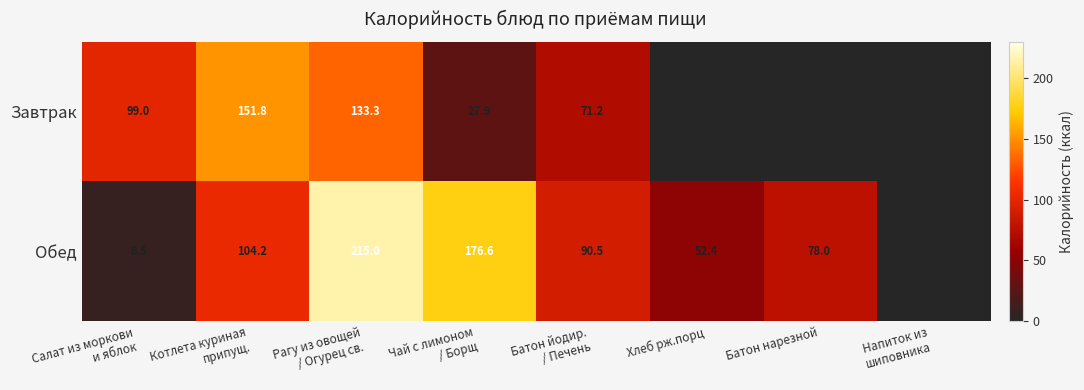

What is the sum of all Завтрак values?

483.2